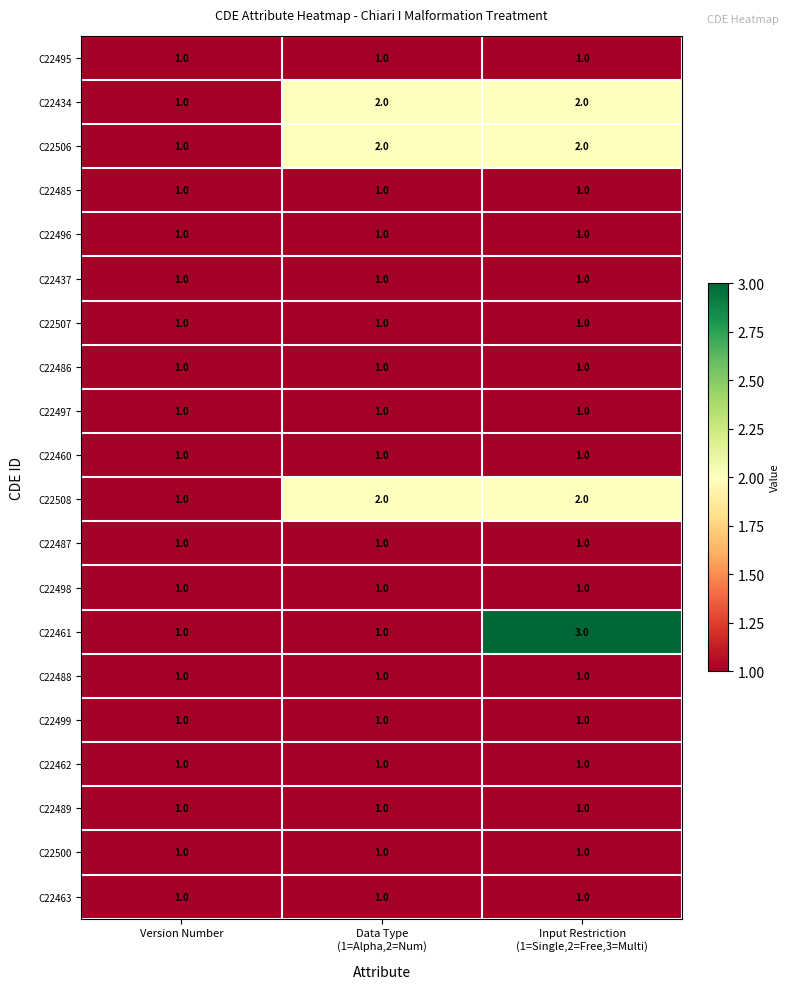

Which series has the widest spread of values?

C22461